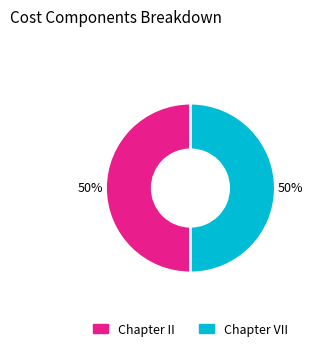

What is the ratio of the value at Chapter II to the value at Chapter VII?

1.0